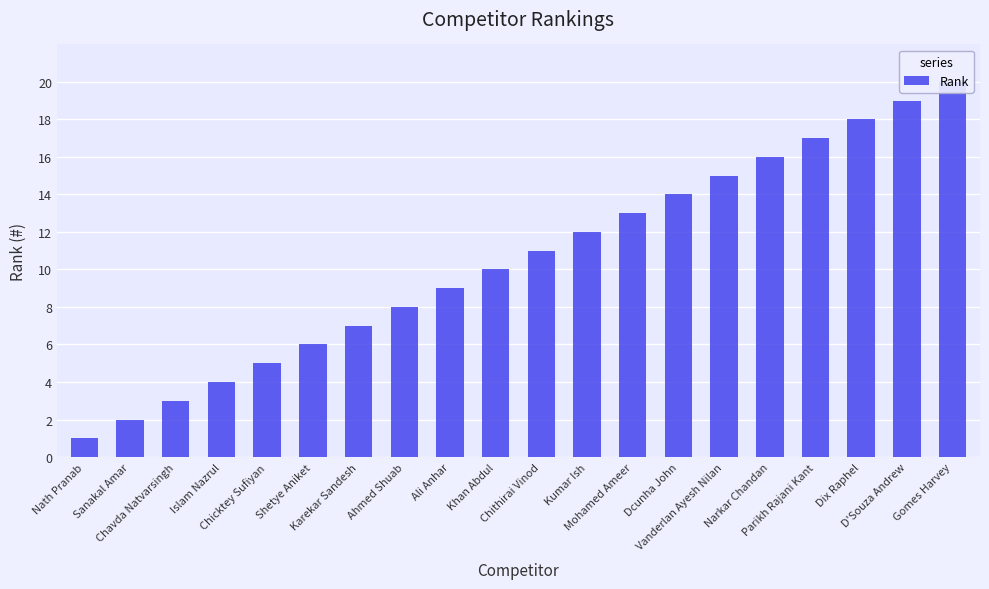

At which category does the chart reach its minimum across all series?

Nath Pranab